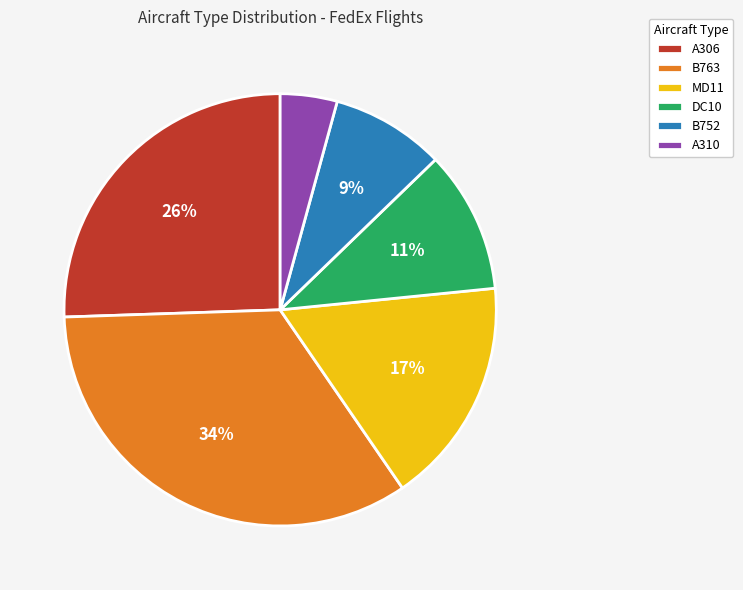

To the nearest percent, what is the average slice percentage?

17%